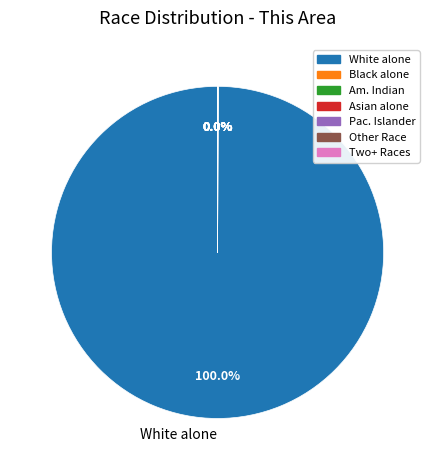

Does any single category account for the majority?

Yes